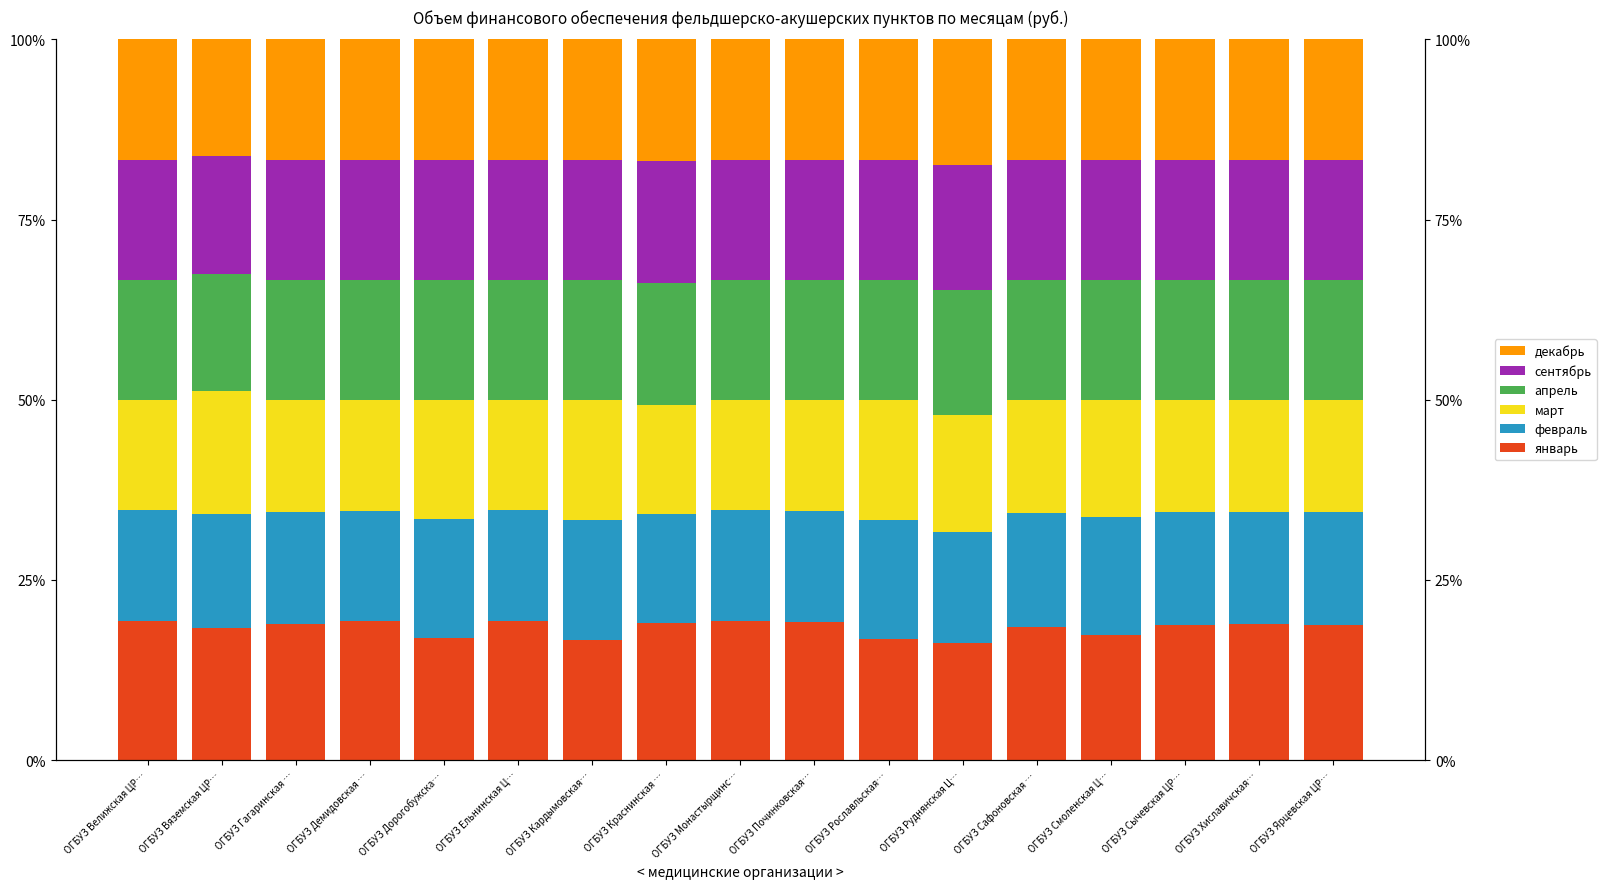

At how many categories does at least one series exceed 19?

6